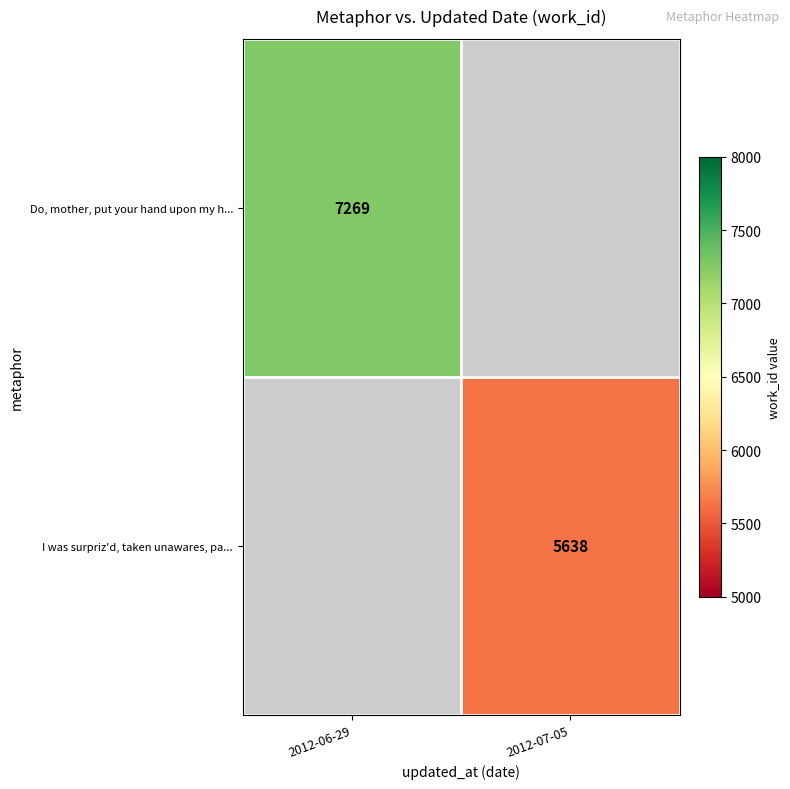

Count the number of categories in the chart.

2